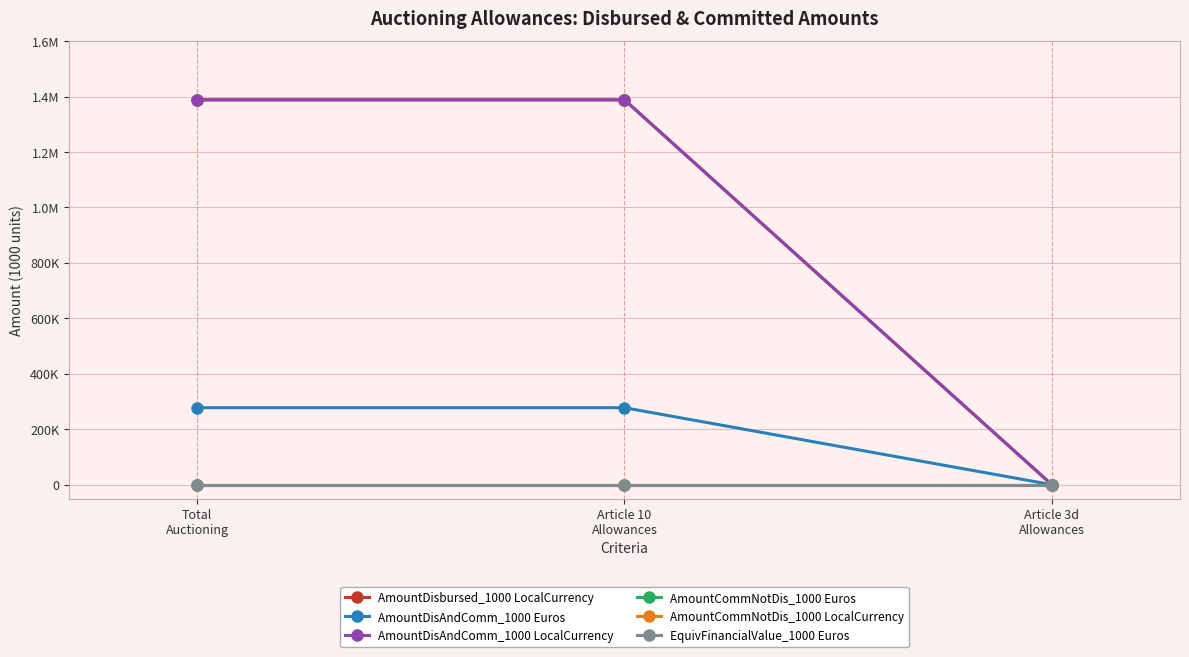

Is the value of AmountDisAndComm_1000 Euros at Article 10
Allowances greater than the value of AmountCommNotDis_1000 Euros at Article 3d
Allowances?

Yes